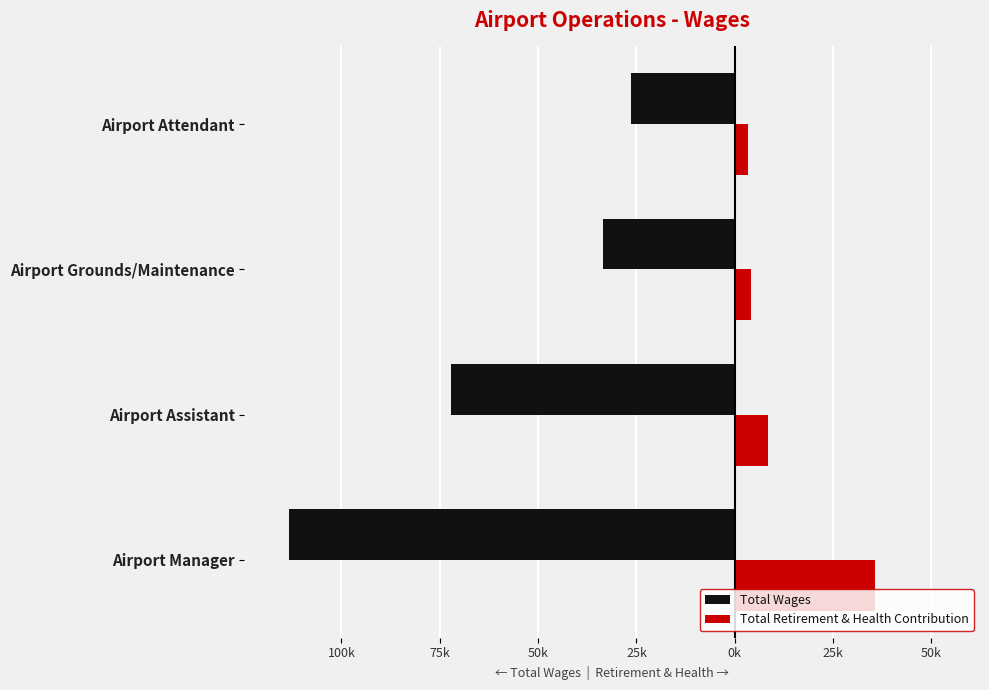

What are all the series names shown in the legend?

Total Wages, Total Retirement & Health Contribution